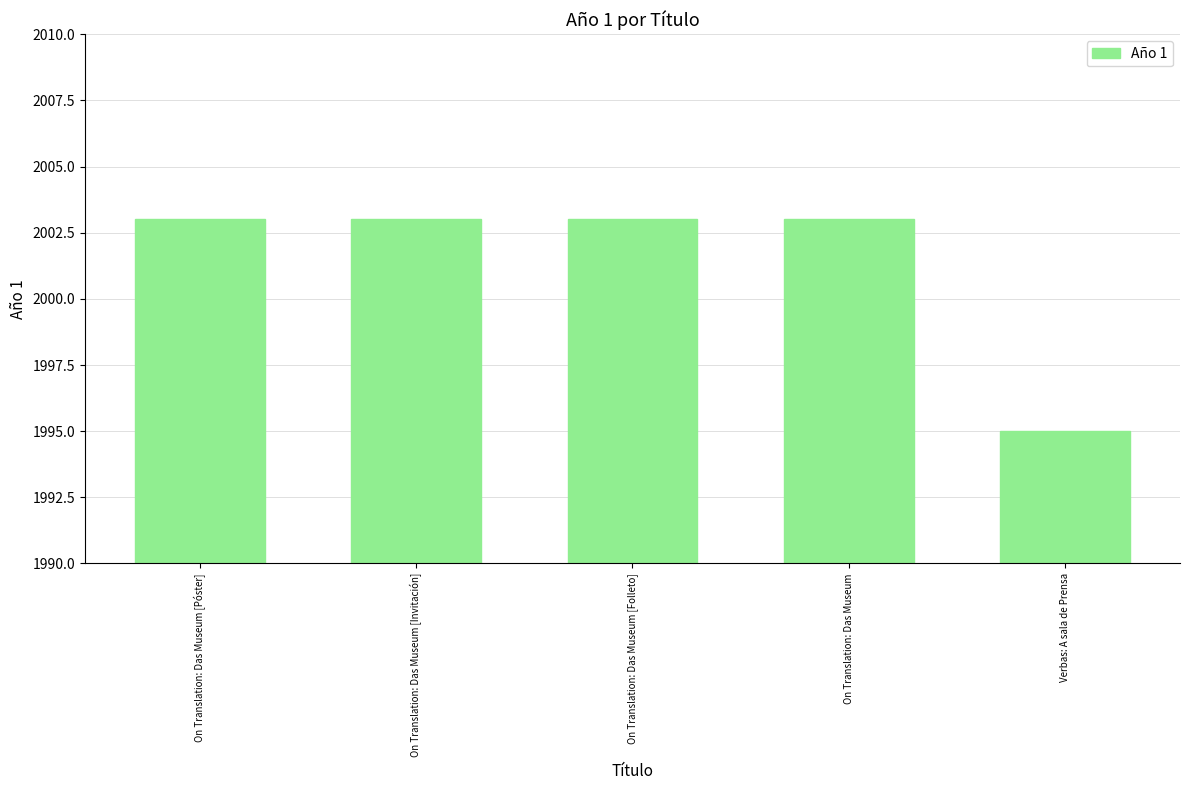

What is the label of the 5th bar from the left?

Verbas: A sala de Prensa